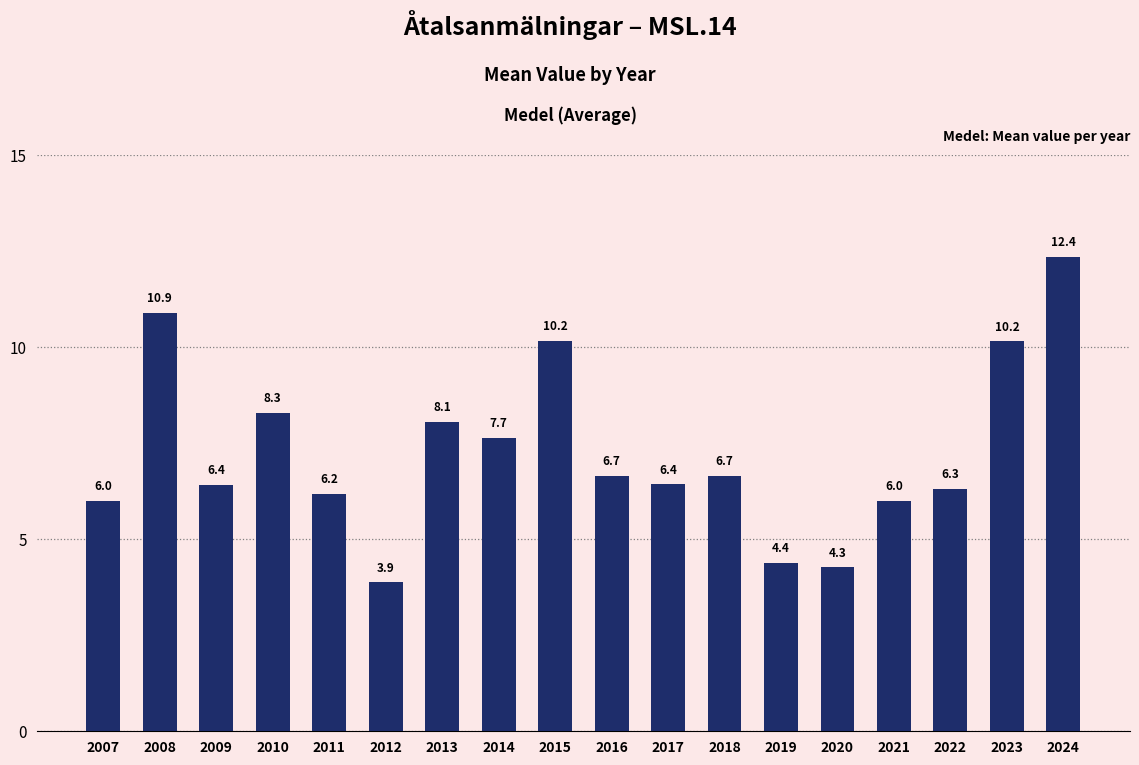

What value does the data have at 2010?

8.3